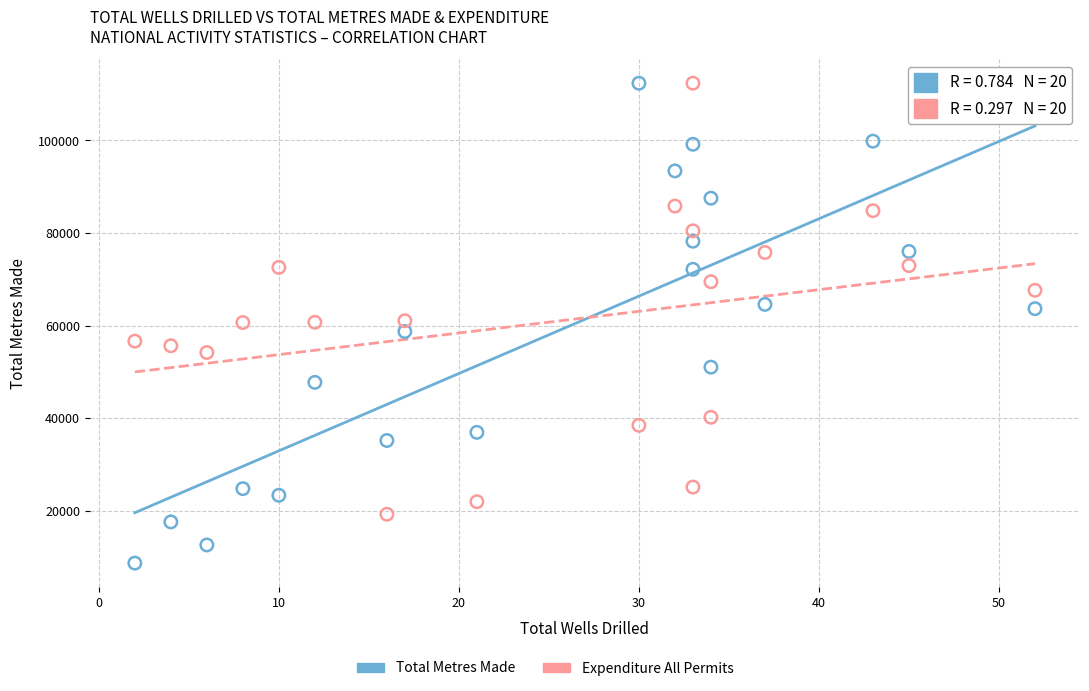

Which series reaches the minimum Y coordinate?

Total Metres Made